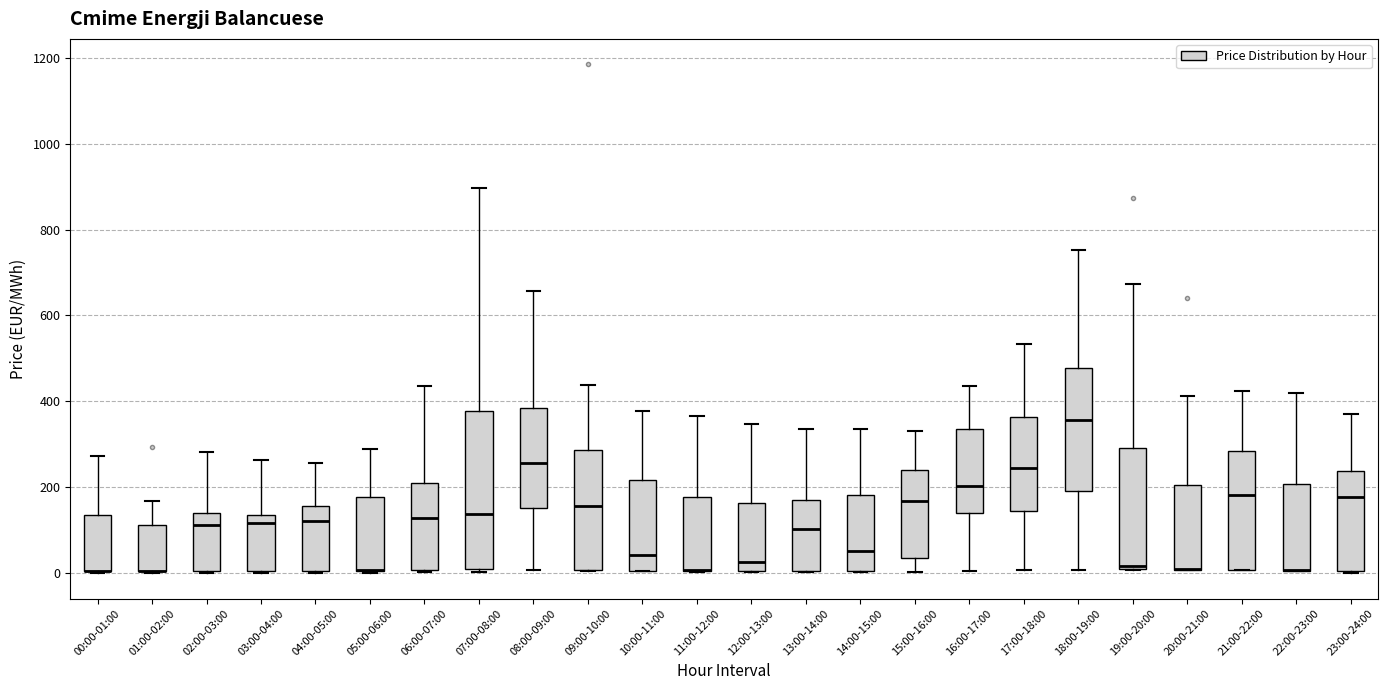

Where is the upper edge of the box for 10:00-11:00 on the y-axis? The values are not printed on the chart, so give them approximately, as read against the axis.

220